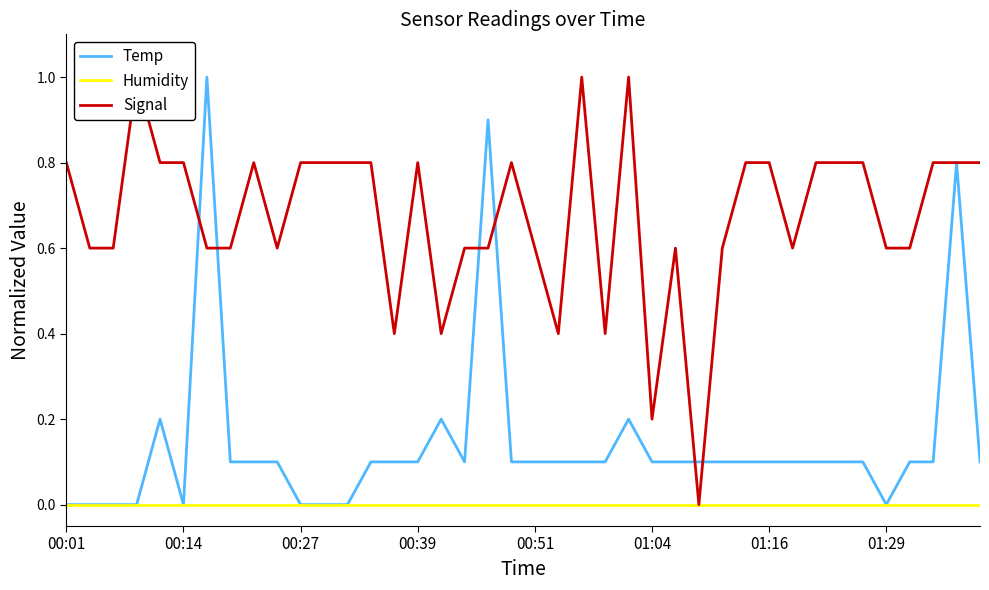

Which series has the widest spread of values?

Temp